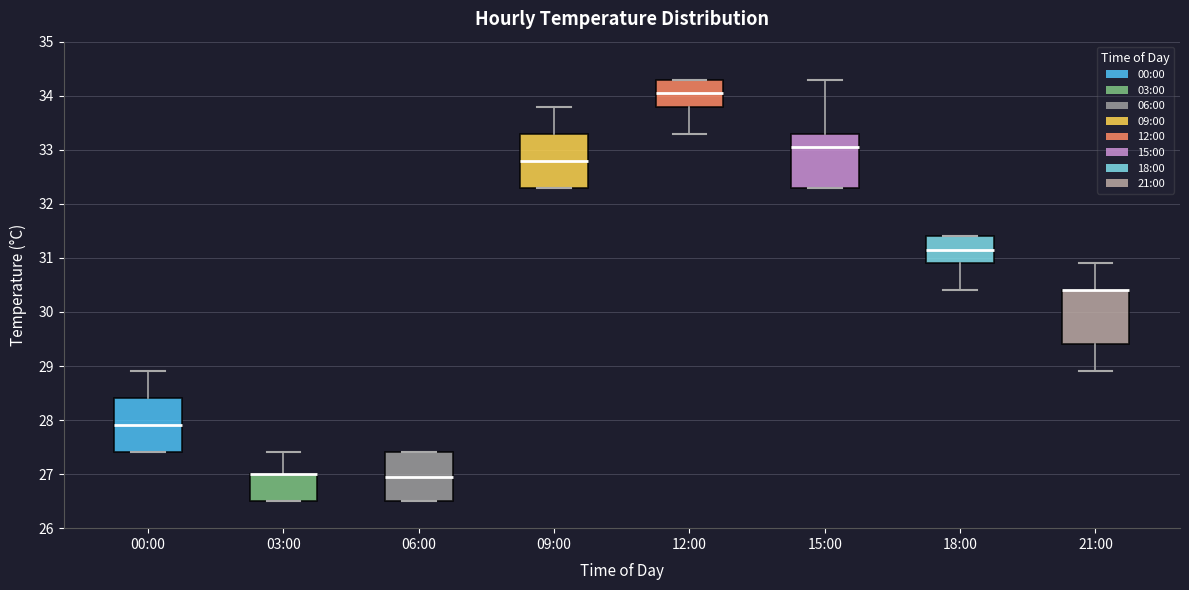

Reading left to right, transcribe this box plot: for each box, give where its median line is, the range the box spans, and where its two whiskers end, as read against the y-axis. The values are not printed on the chart, so give them approximately, as read against the axis.

00:00: median 27.9, box 27.4 to 28.4, whiskers 27.4 to 28.9
03:00: median 27.0 (drawn on the box's upper edge), box 26.5 to 27.0, whiskers 26.5 to 27.4
06:00: median 27.0, box 26.5 to 27.4, whiskers 26.5 to 27.4
09:00: median 32.8, box 32.3 to 33.3, whiskers 32.3 to 33.8
12:00: median 34.1, box 33.8 to 34.3, whiskers 33.3 to 34.3
15:00: median 33.1, box 32.3 to 33.3, whiskers 32.3 to 34.3
18:00: median 31.2, box 30.9 to 31.4, whiskers 30.4 to 31.4
21:00: median 30.4 (drawn on the box's upper edge), box 29.4 to 30.4, whiskers 28.9 to 30.9